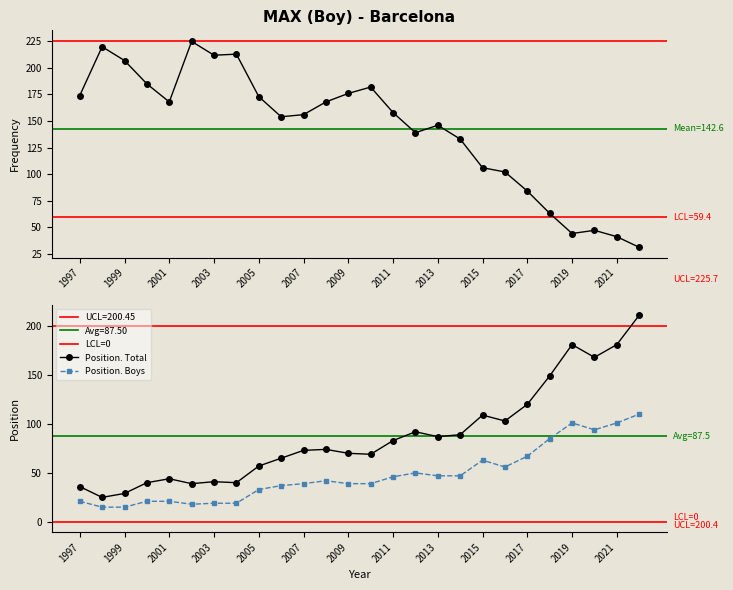

Is it true that Position. Boys equals 63 at 2015?

True